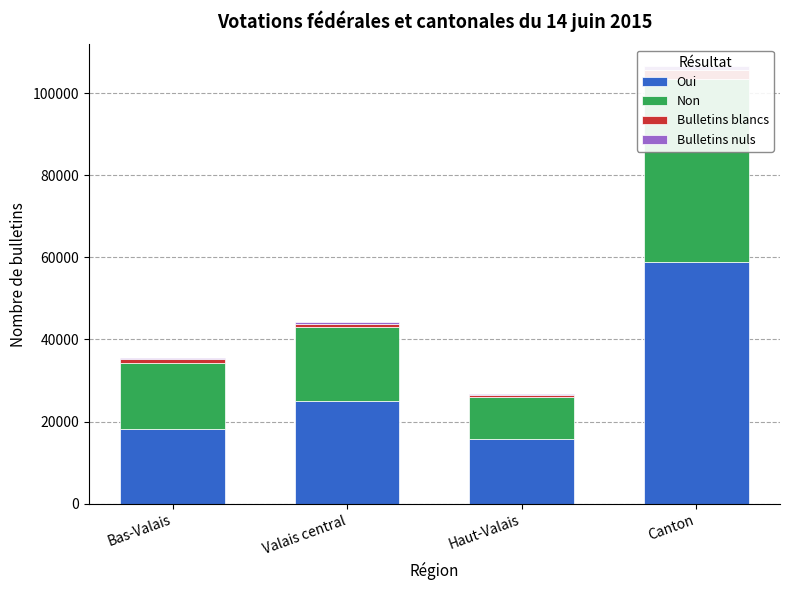

List the labels in order of Non value, largest first.

Canton, Valais central, Bas-Valais, Haut-Valais